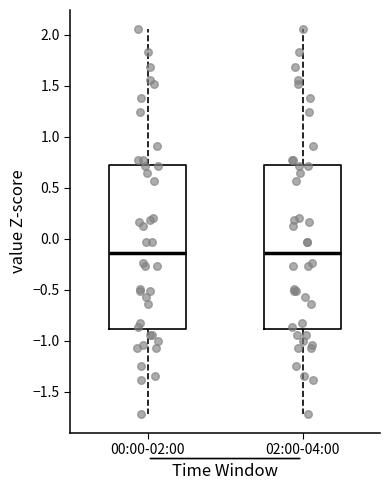

Where does the lower whisker of the box for 00:00-02:00 end on the y-axis? The values are not printed on the chart, so give them approximately, as read against the axis.

-1.70